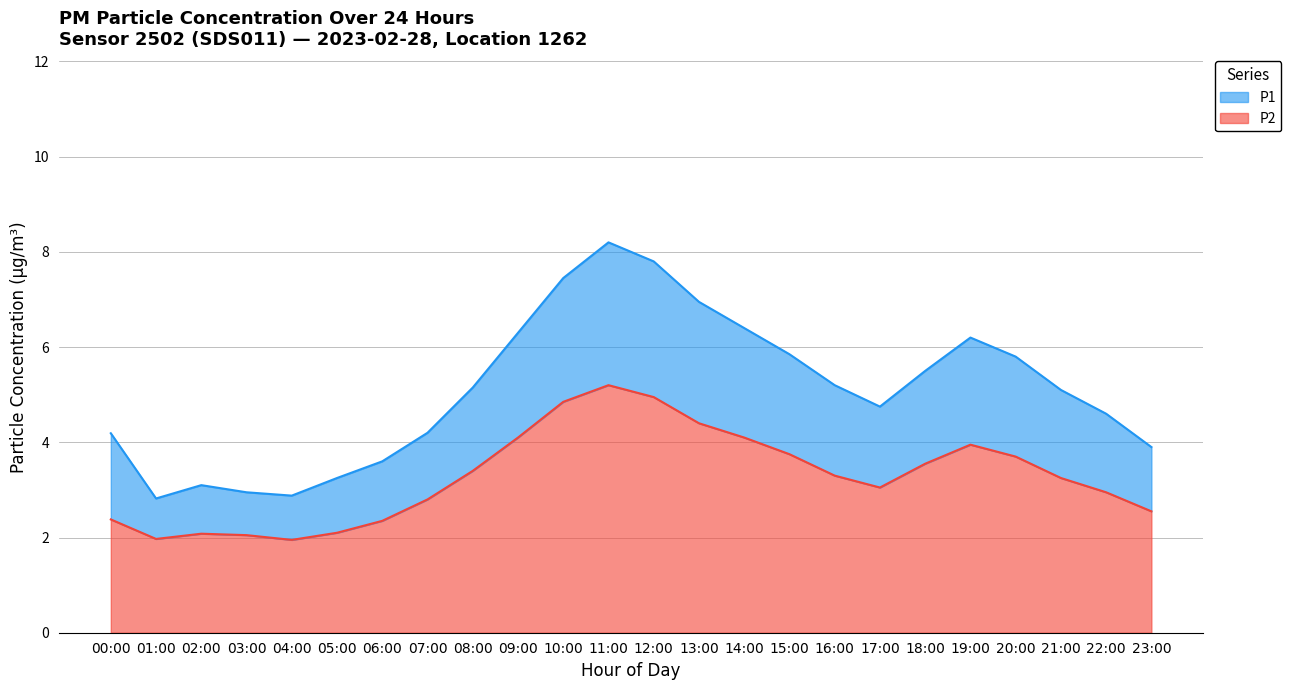

What value does the P1 series have at 15:00?

5.8